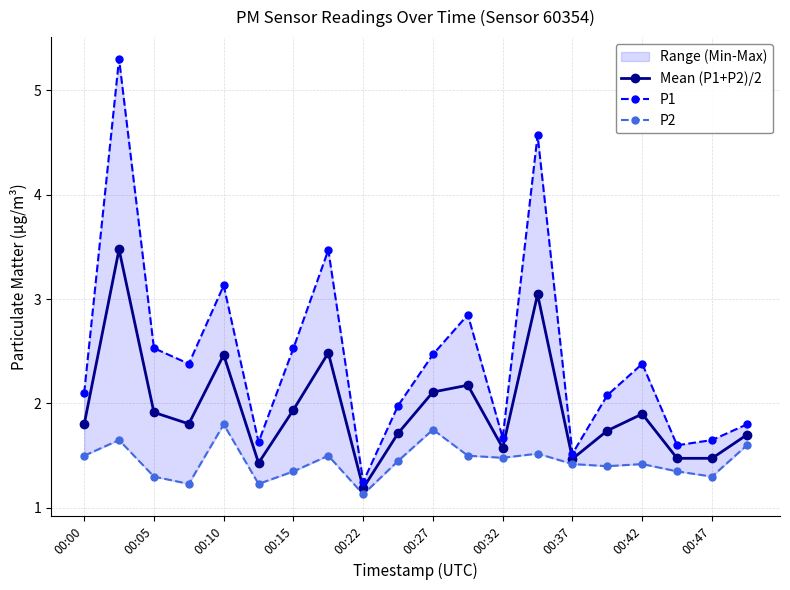

True or false: Mean (P1+P2)/2 has more than 1 points higher than both neighbors.

True